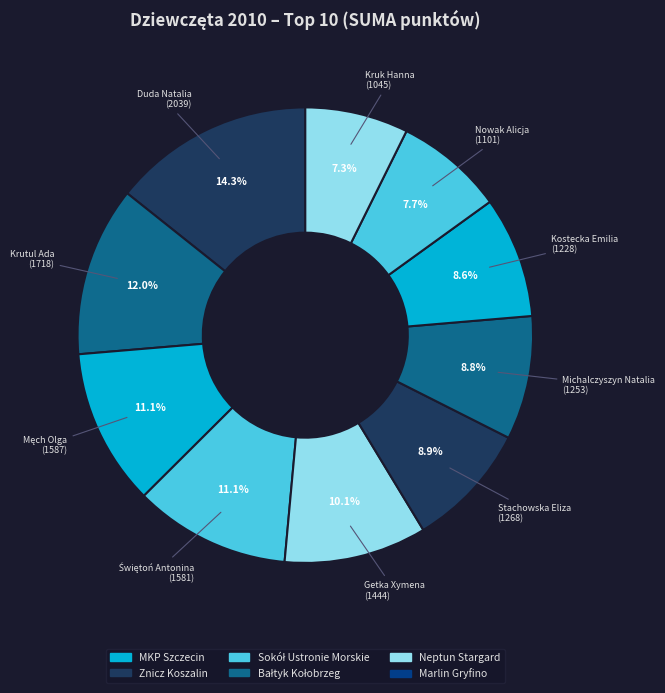

Does any single category account for the majority?

No